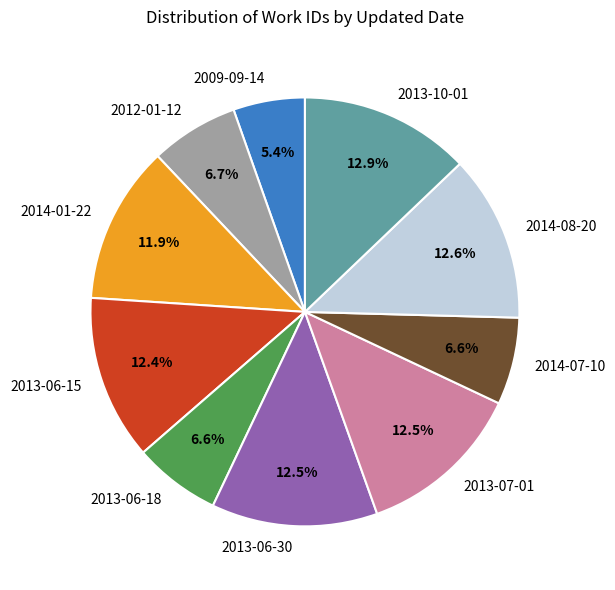

Which slice is the smallest?

2009-09-14